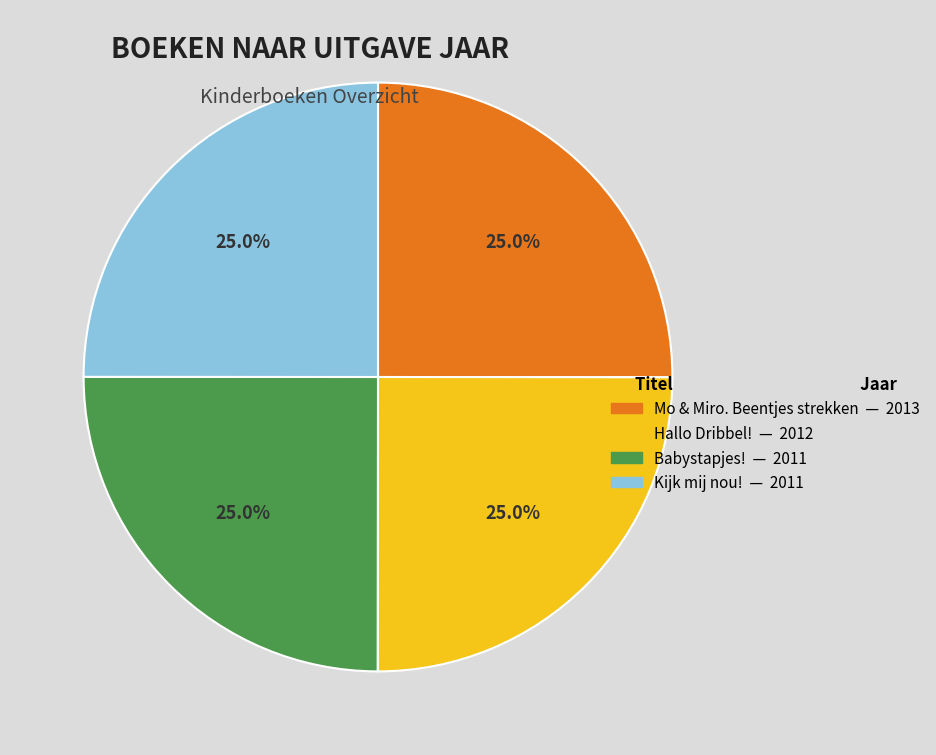

What is the ratio of the value at Babystapjes! to the value at Mo & Miro. Beentjes strekken?

1.0